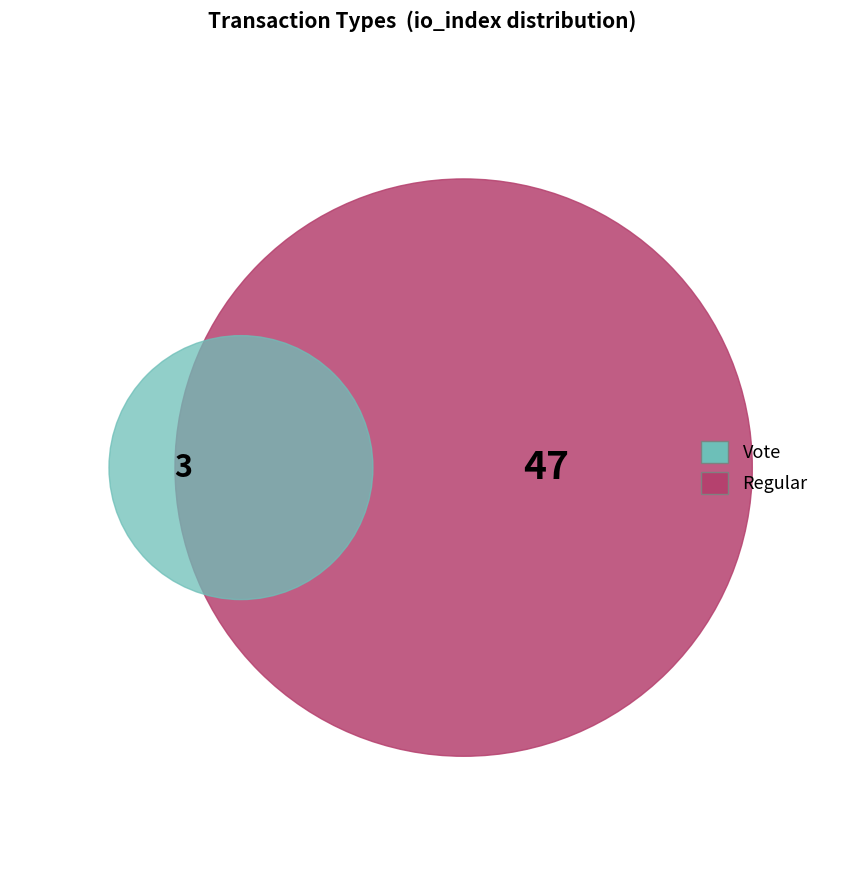

Count the number of slices in the pie.

2